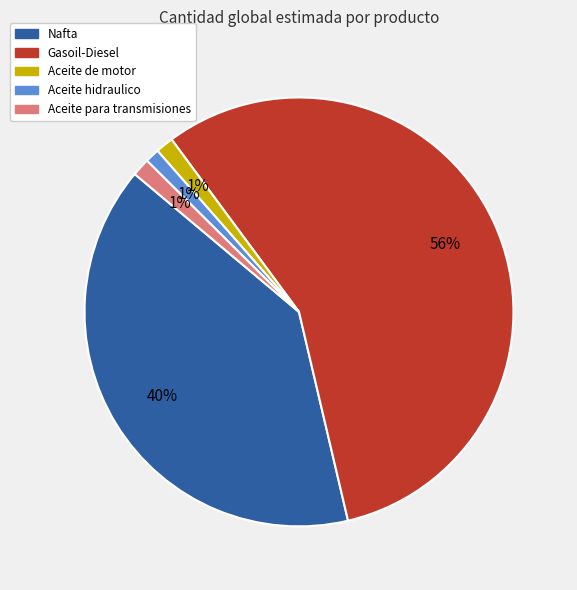

Combined, do Aceite para transmisiones and Aceite de motor account for over 50%?

No